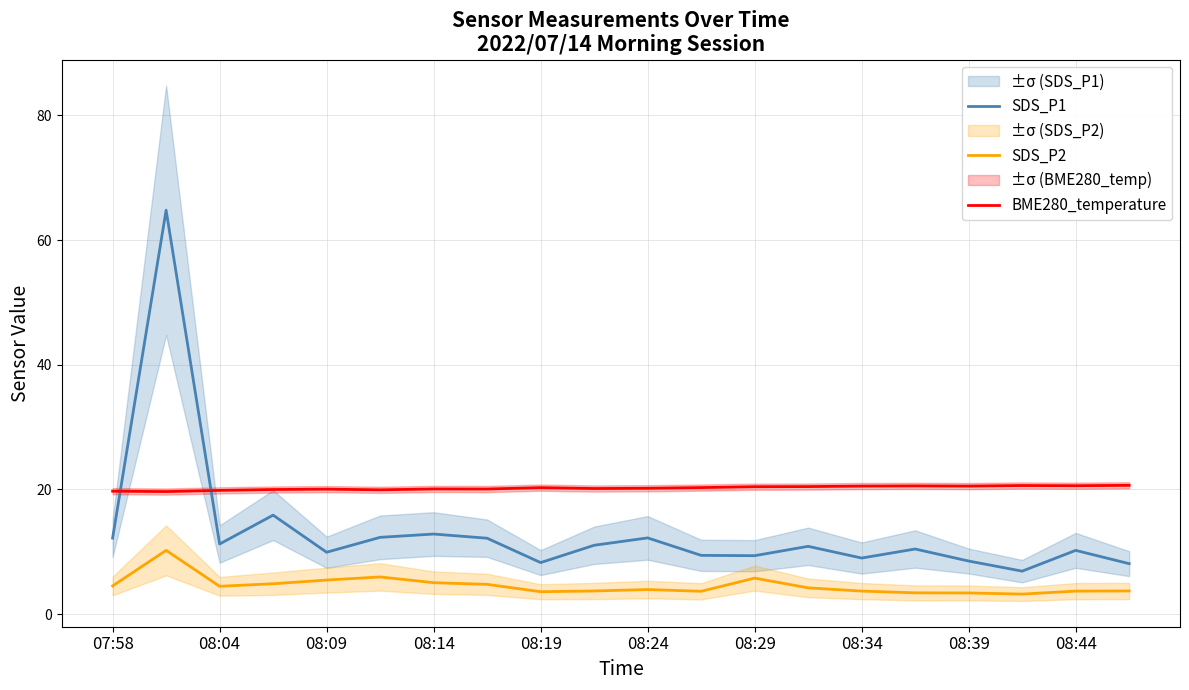

True or false: SDS_P1 and BME280_temperature intersect in this chart.

True